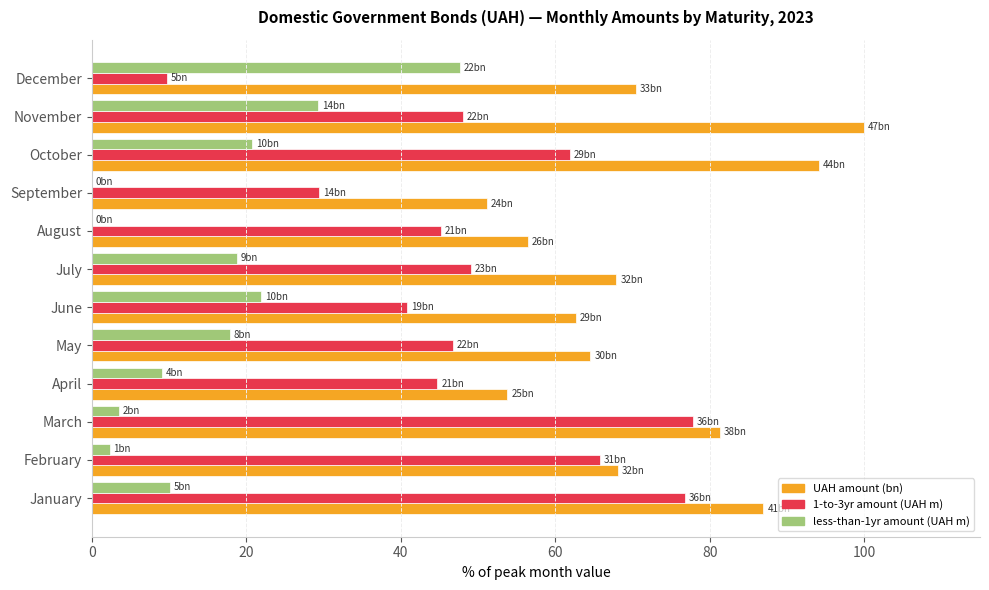

Which series has the largest total across all categories?

UAH amount (bn)